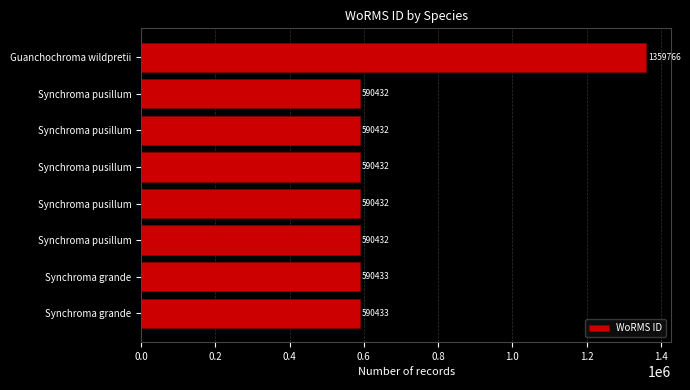

Are the bars horizontal?

Yes